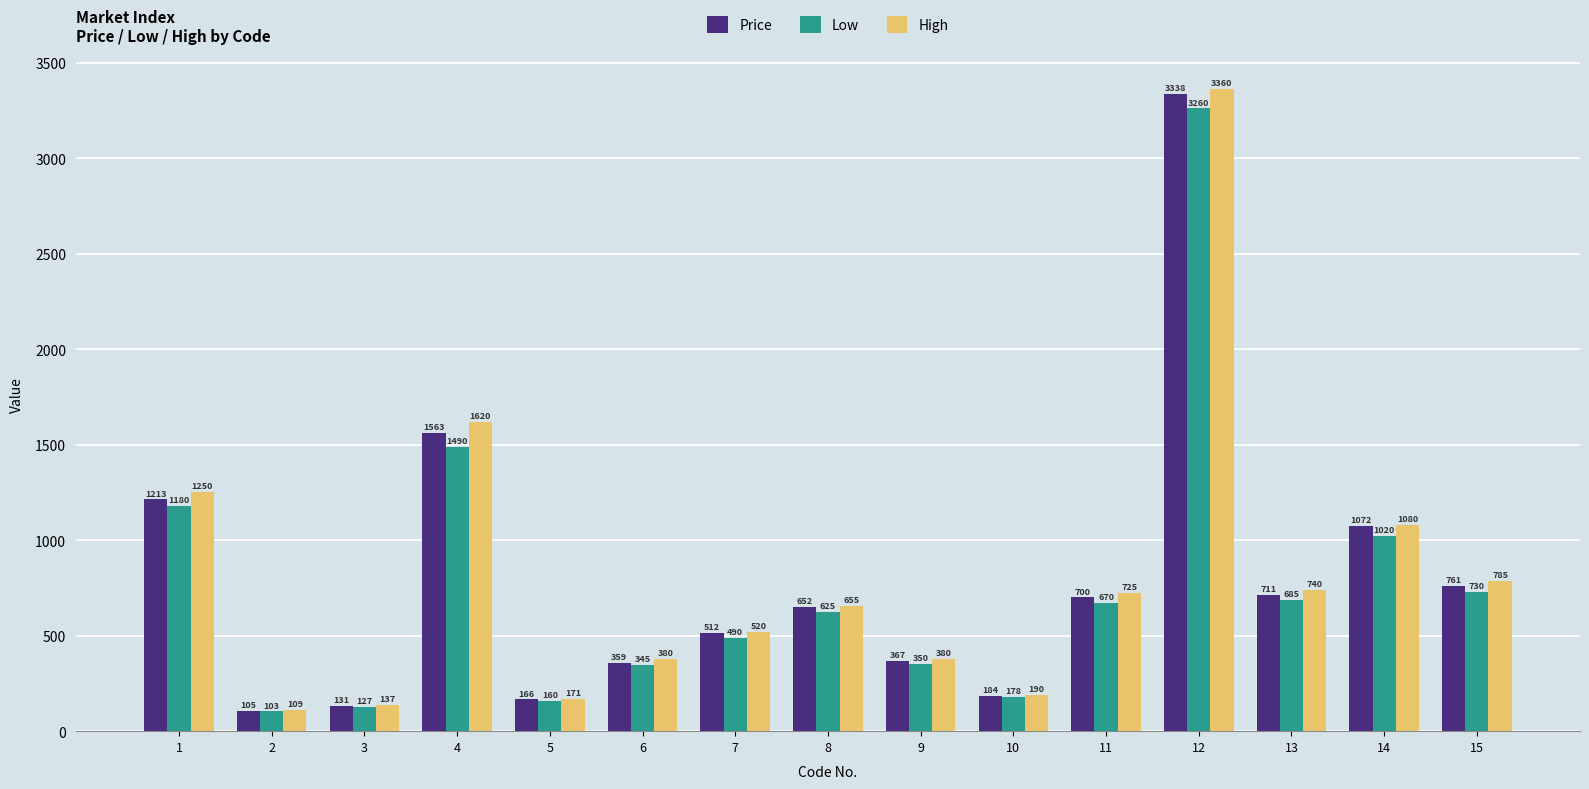

What is the value of the Low bar at the 4th from the left?

1490